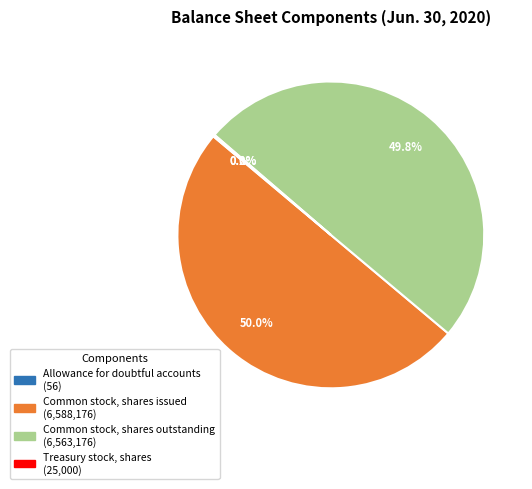

Combined, what portion of the pie is Common stock, shares outstanding and Common stock, shares issued?

99.8%